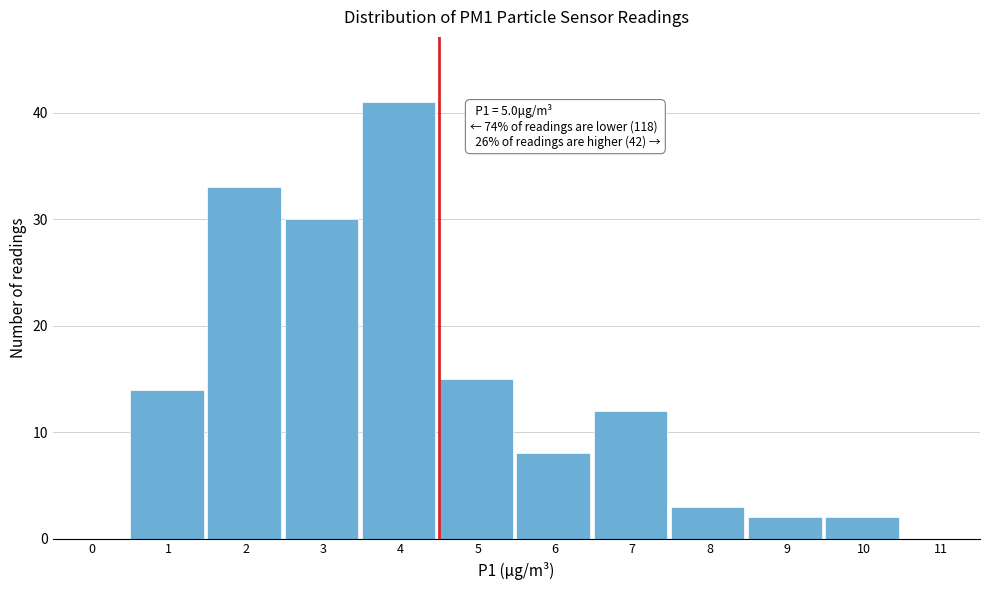

Reading right to left, what are all the values shown in this chart?

11=0	10=2	9=2	8=3	7=12	6=8	5=15	4=41	3=30	2=33	1=14	0=0